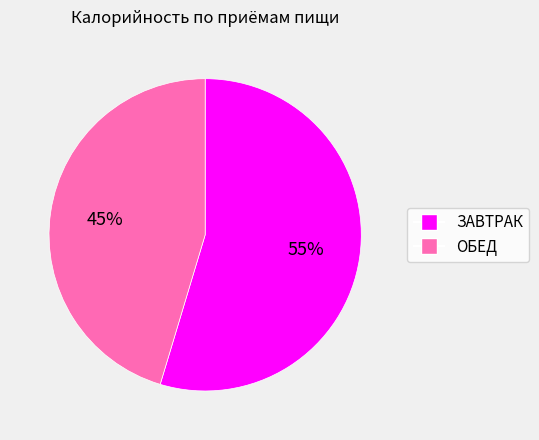

To the nearest percent, what is the average slice percentage?

50%